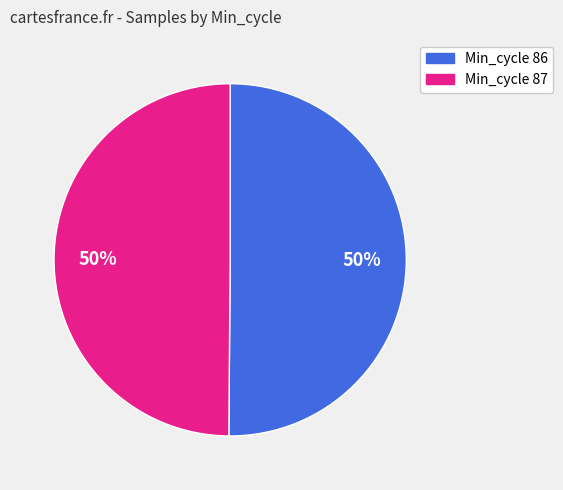

To the nearest percent, what is the average slice percentage?

50%